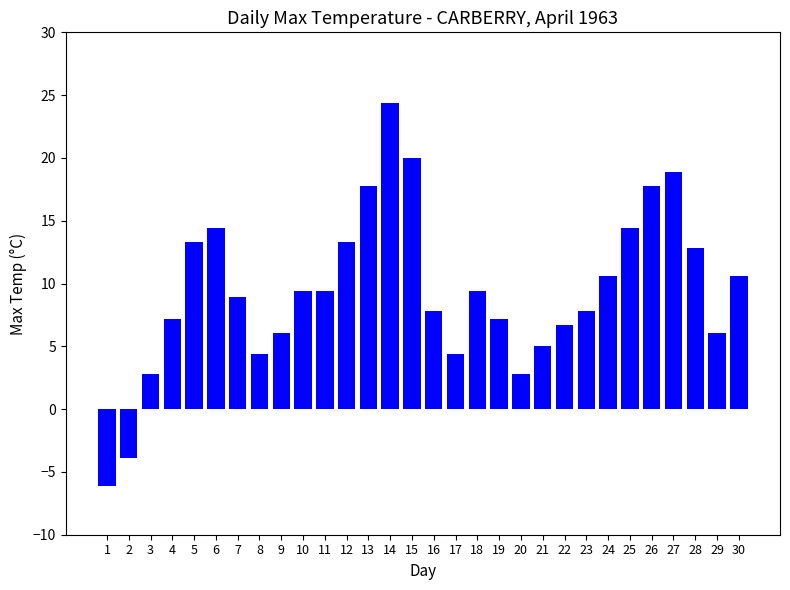

Approximately how many times larger is the value at 15 compared to 19?

2.8